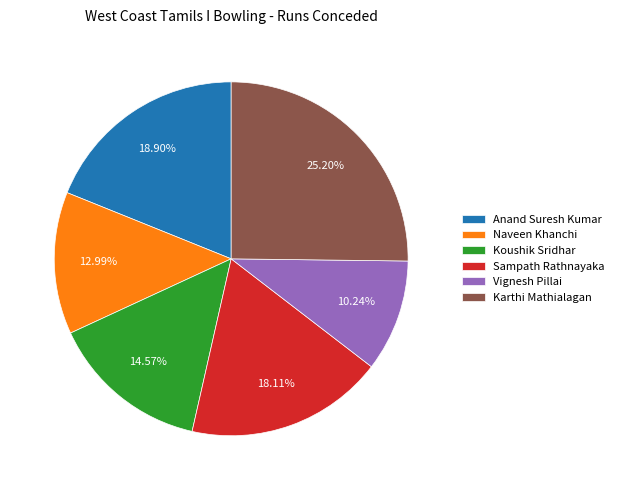

Which slice is the smallest?

Vignesh Pillai